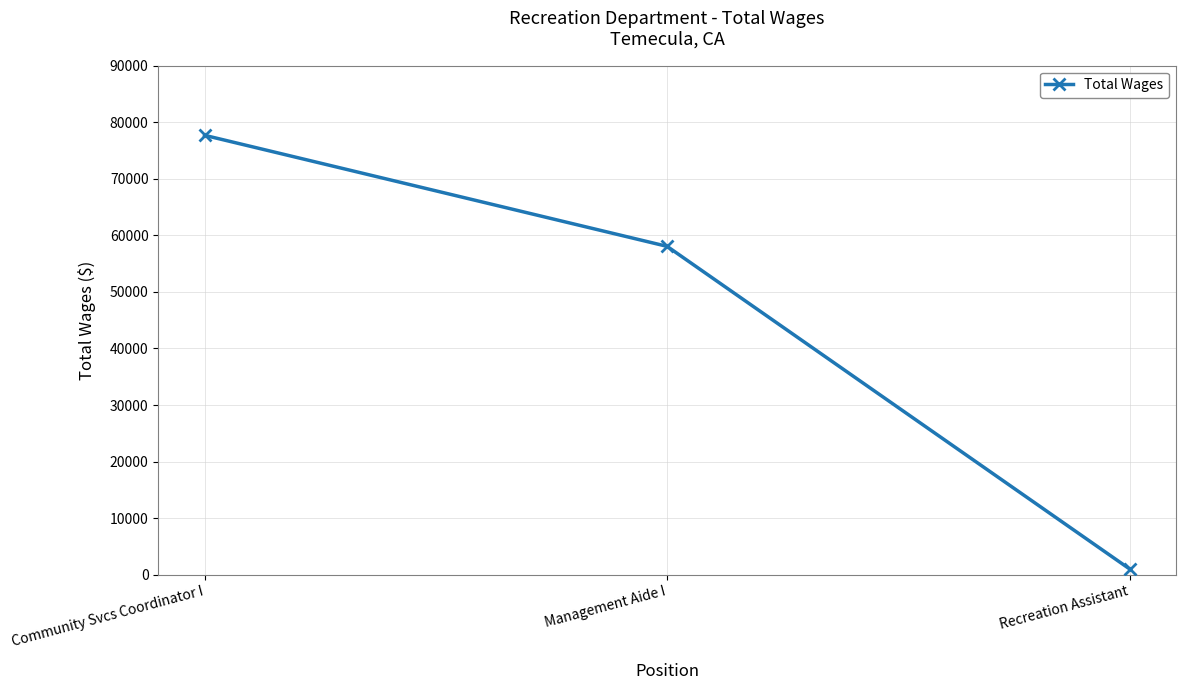

Reading right to left, extract all data points from this chart.

1000	58048	77685